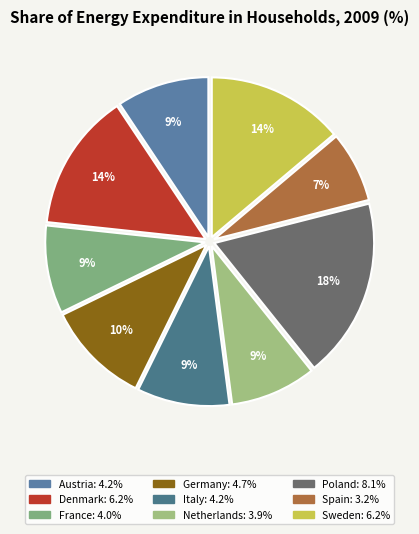

To the nearest percent, what portion does Spain represent?

7%